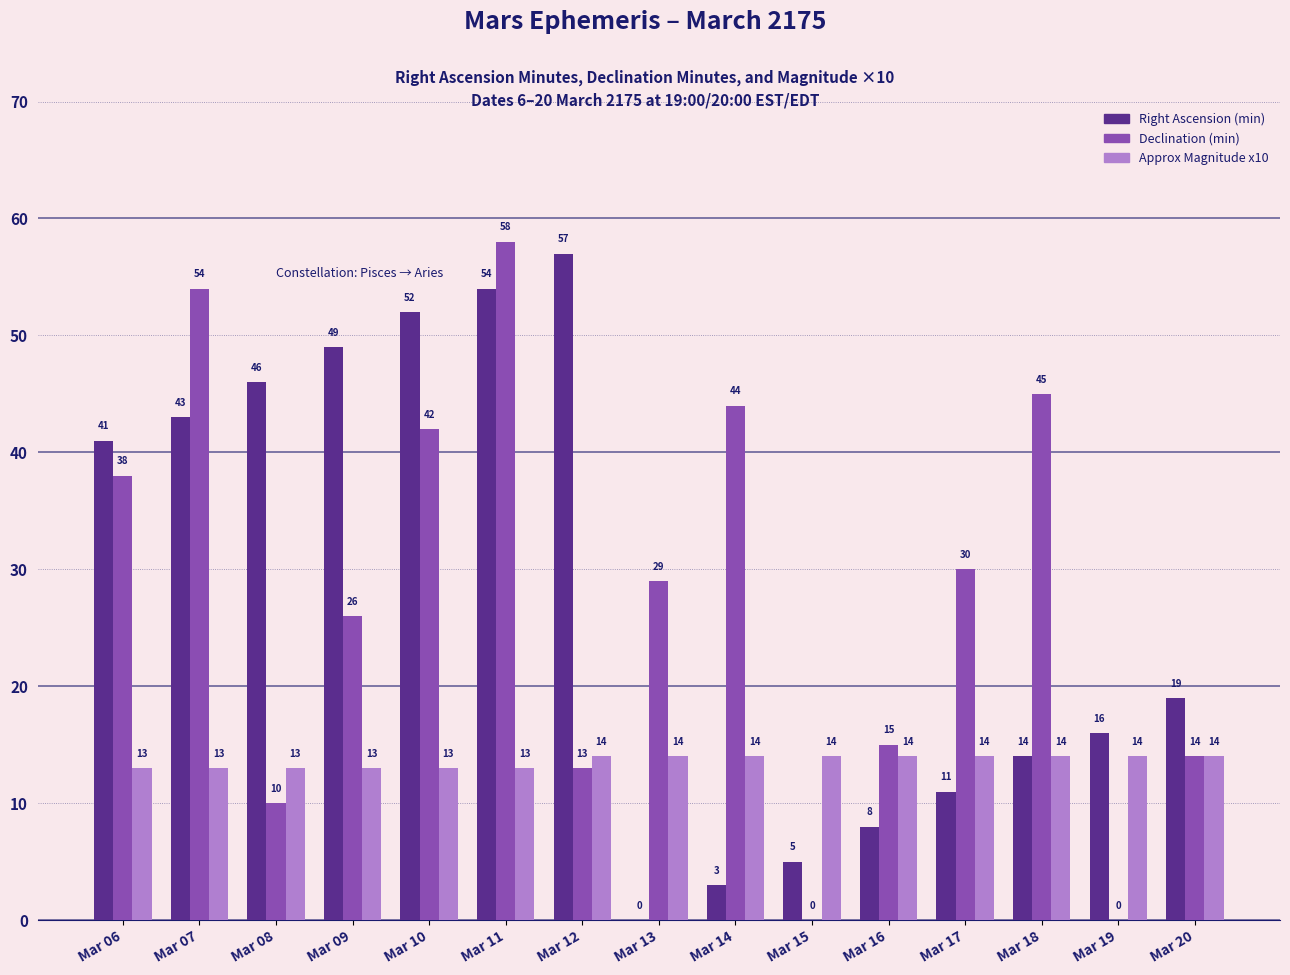

Reading left to right, extract all data points from this chart.

Right Ascension (min): 41	43	46	49	52	54	57	0	3	5	8	11	14	16	19
Declination (min): 38	54	10	26	42	58	13	29	44	0	15	30	45	0	14
Approx Magnitude x10: 13	13	13	13	13	13	14	14	14	14	14	14	14	14	14